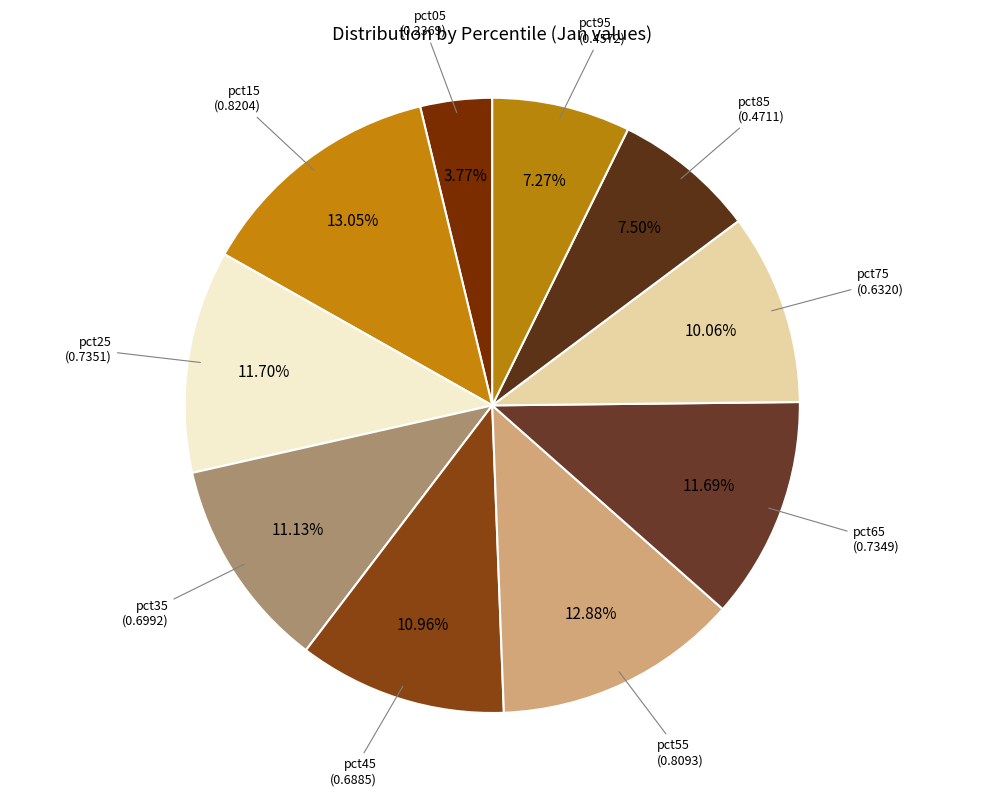

How many segments does this pie chart have?

10